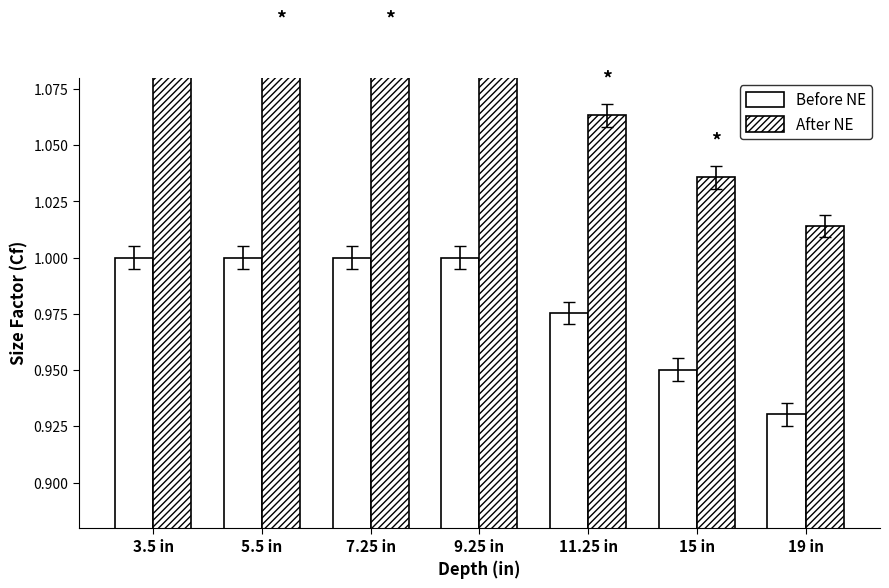

What is the sum of the After NE values at 3.5 in and 19 in?

2.1